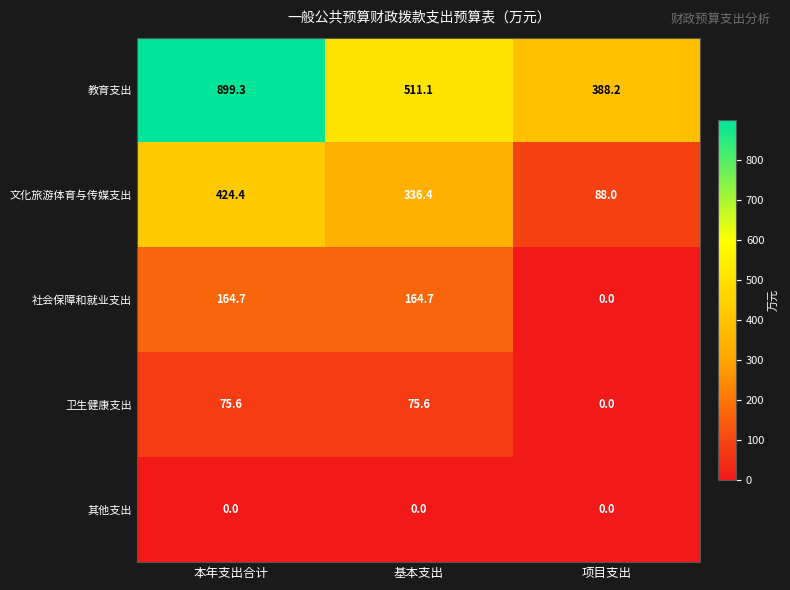

At how many categories does at least one series exceed 407?

2